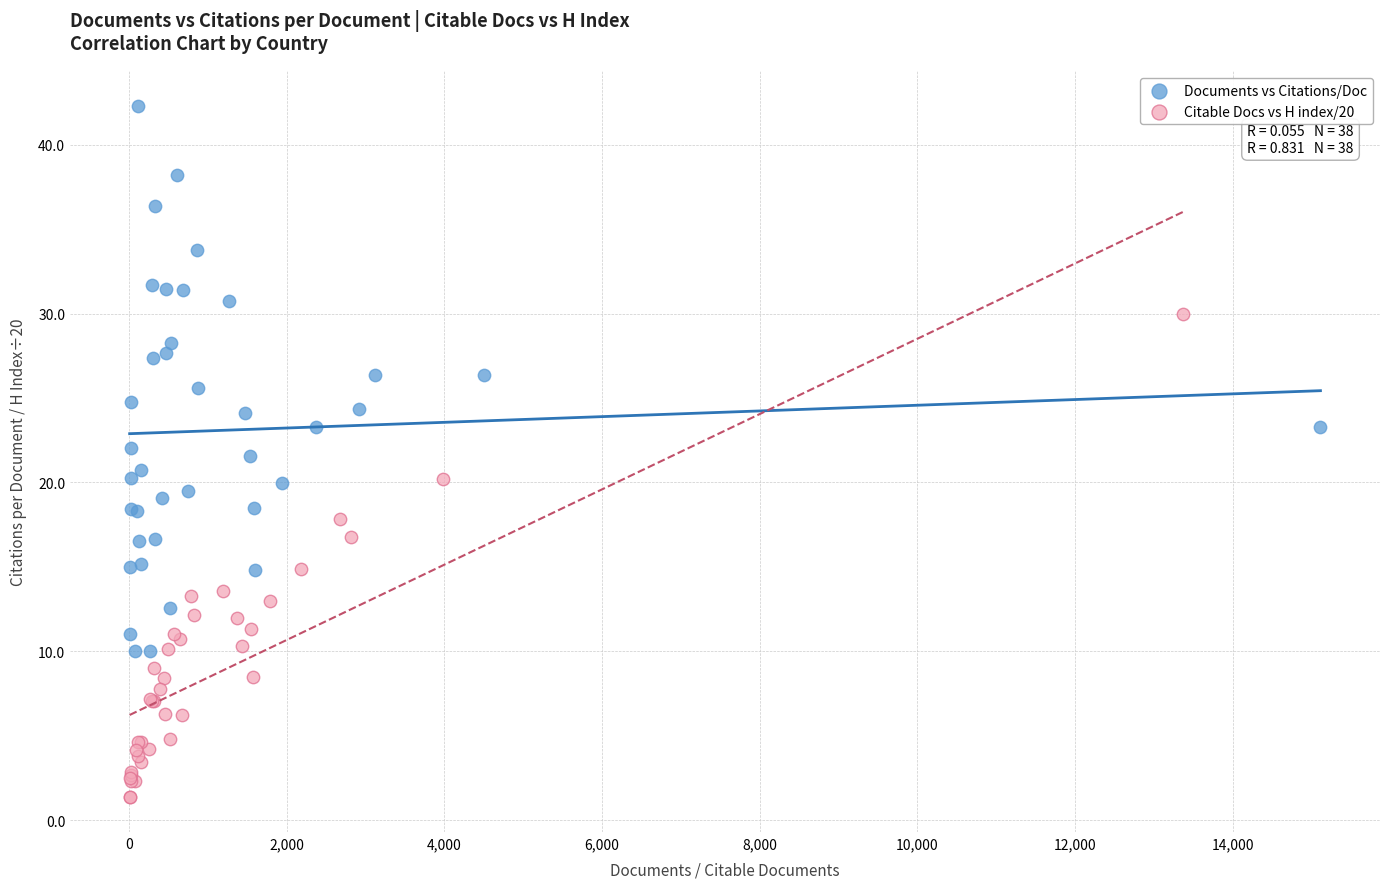

Which series reaches the maximum Y coordinate?

Documents vs Citations/Doc